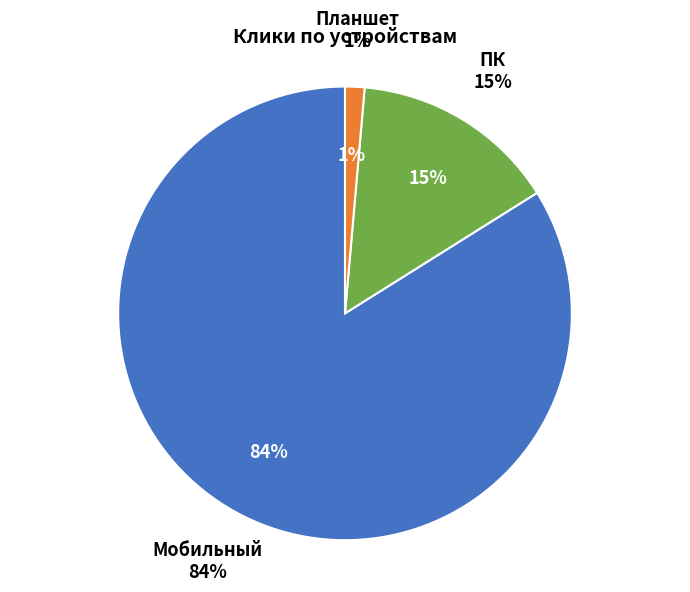

Does Мобильный represent more than half of the total?

Yes